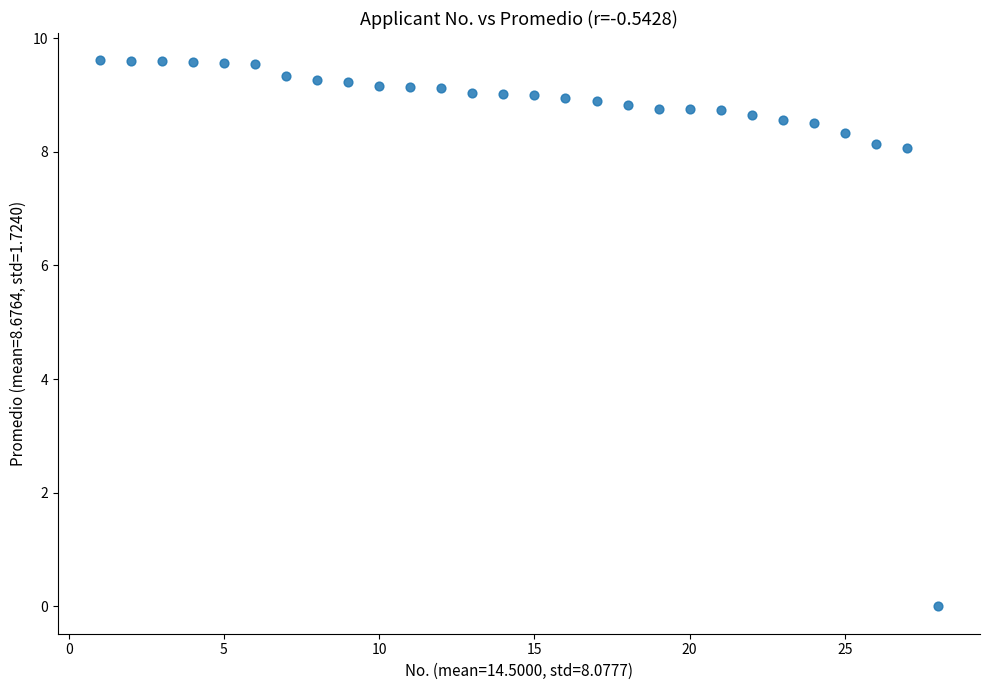

What is the range of X values (max minus min)?

27.0